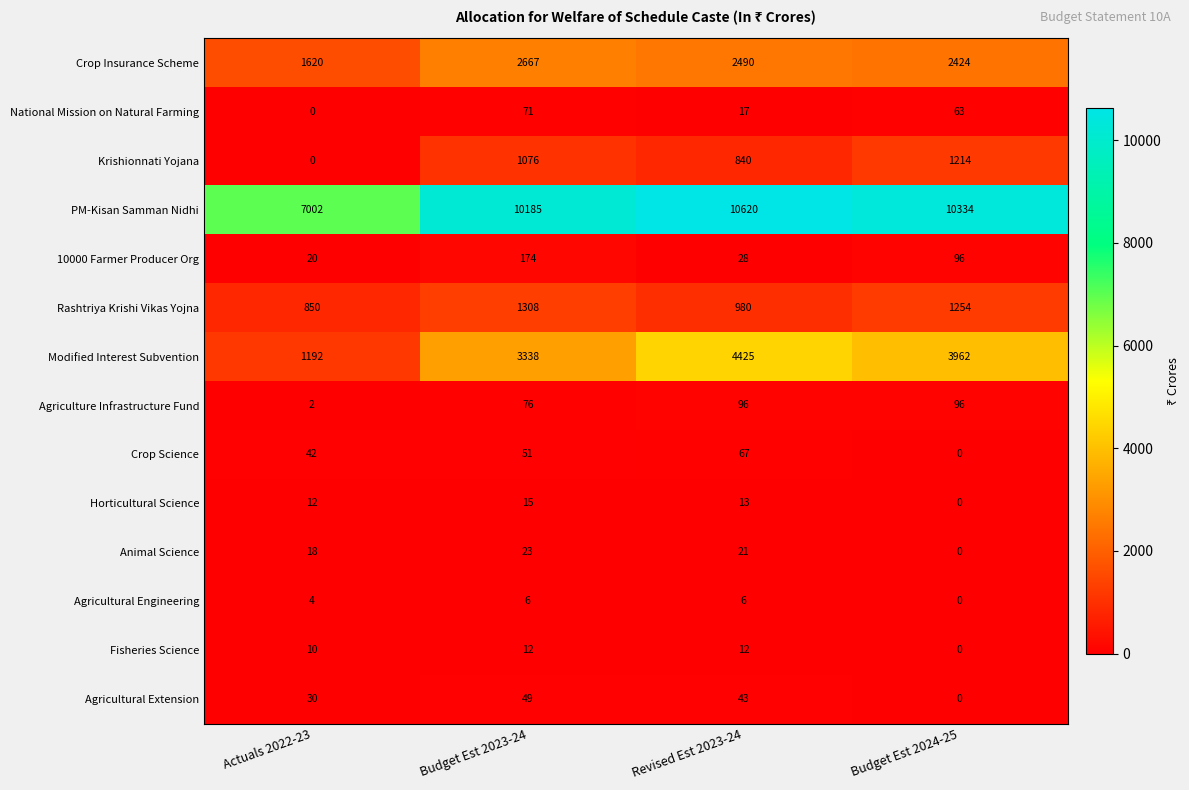

What is the total value across all series at Revised Est 2023-24?

19658